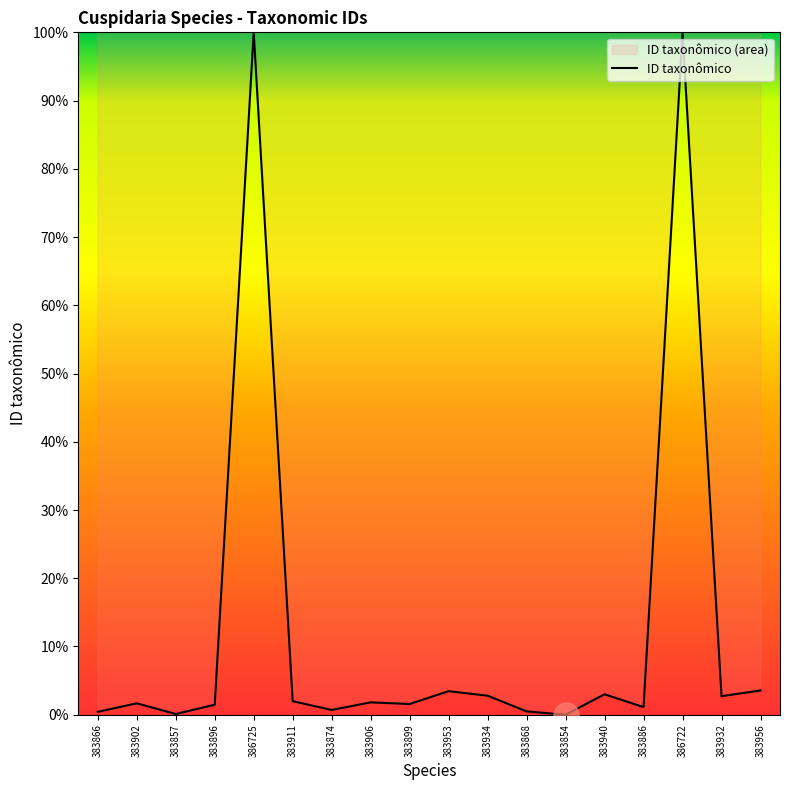

The chart shows a value of 1.1 at 383886. True or false?

True